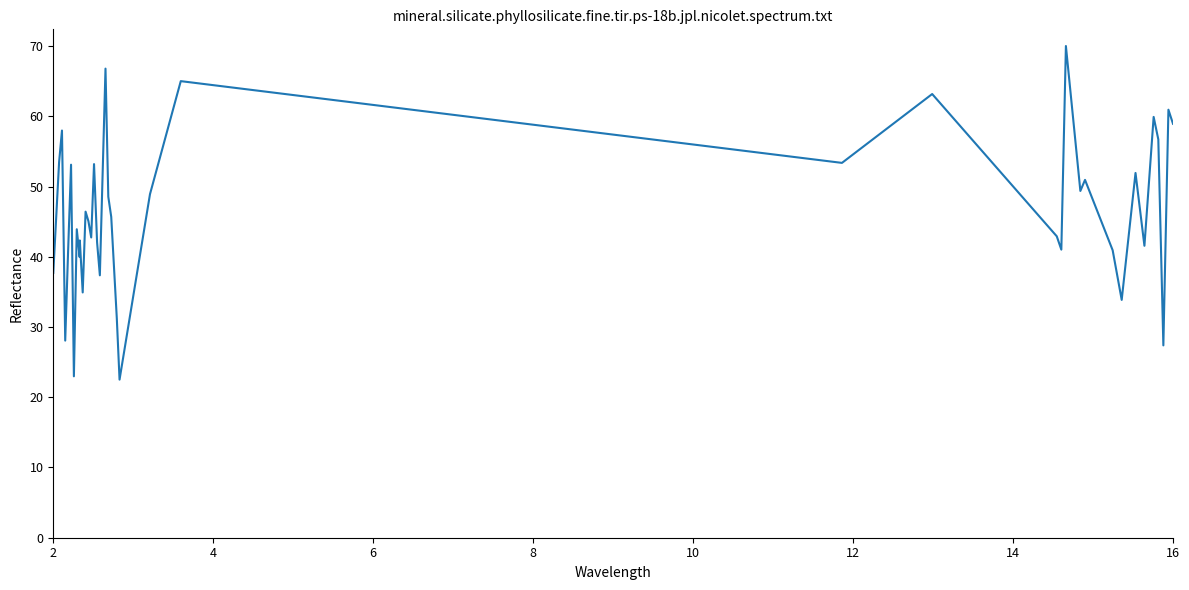

What is the difference between the maximum and second lowest values?

47.0